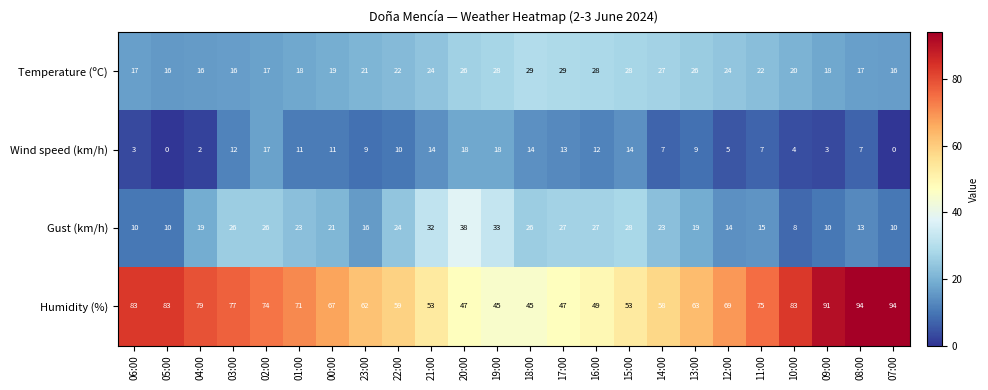

At which label is Humidity (%) closest to 69?

12:00